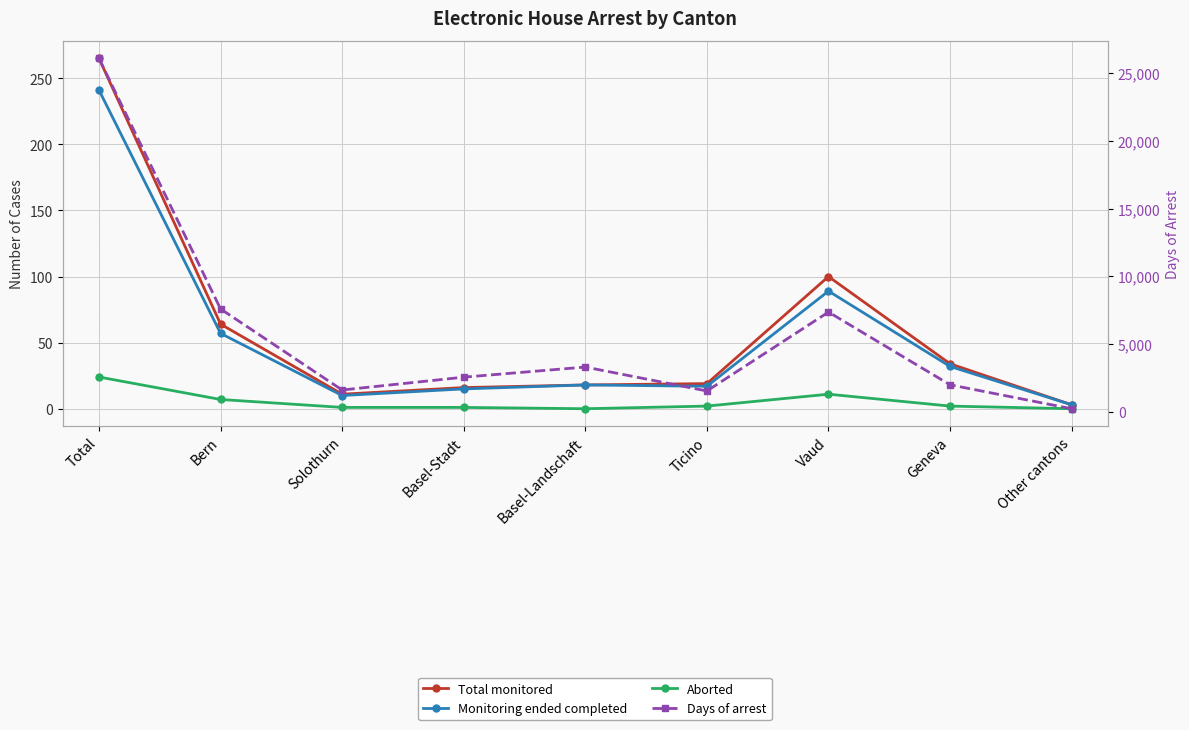

At how many categories does at least one series exceed 18461?

1